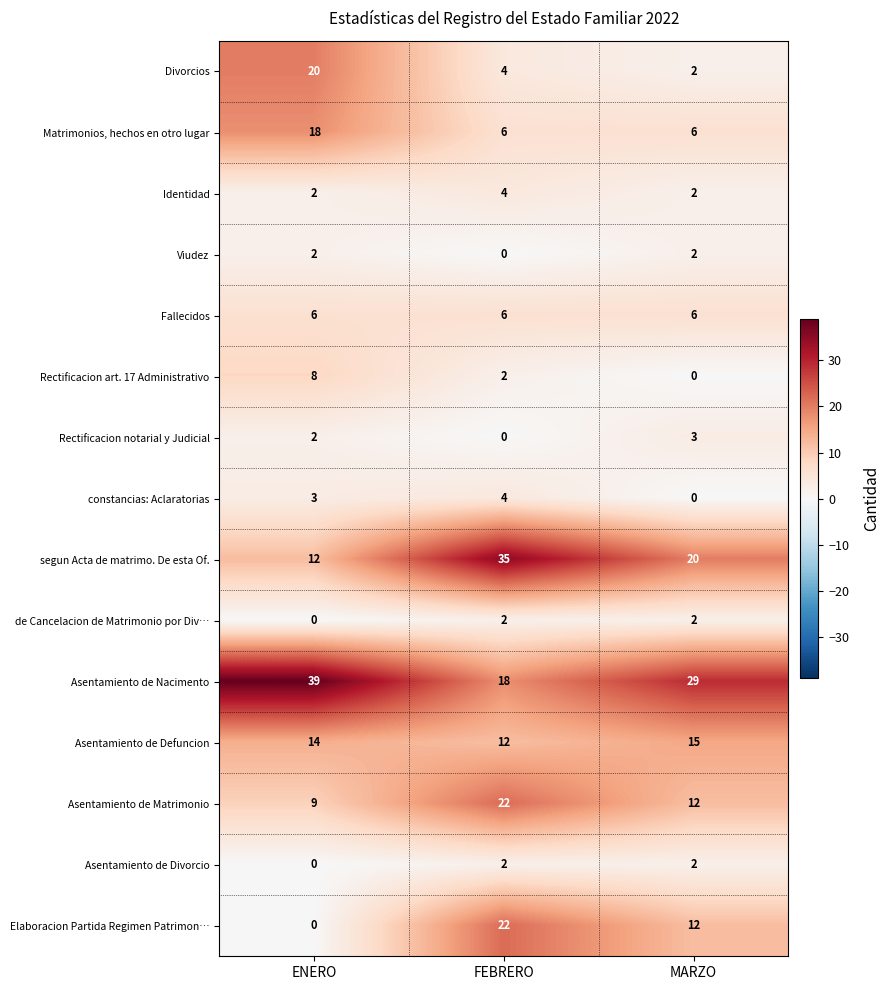

What is the approximate value of Matrimonios, hechos en otro lugar at ENERO?

18